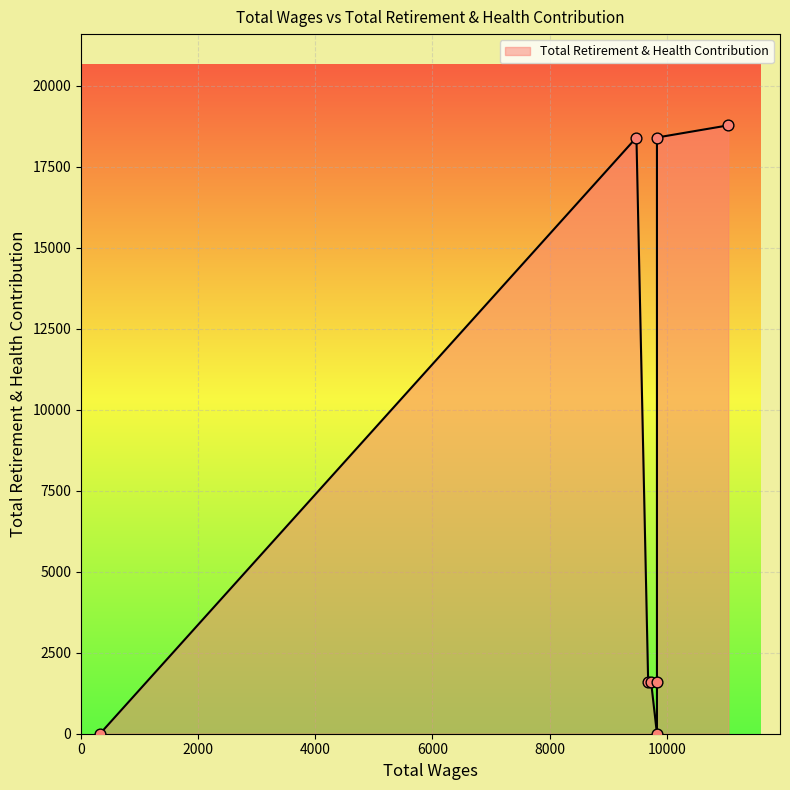

Between 9483.0 and 9833.0, which is larger?

9483.0